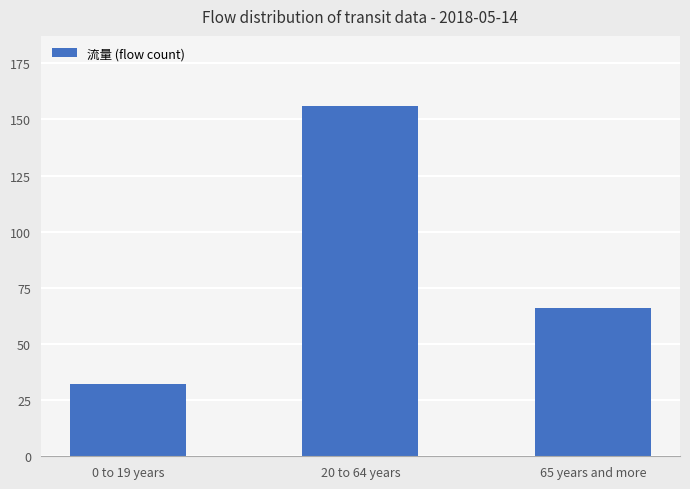

List the labels in order of value, smallest first.

0 to 19 years, 65 years and more, 20 to 64 years